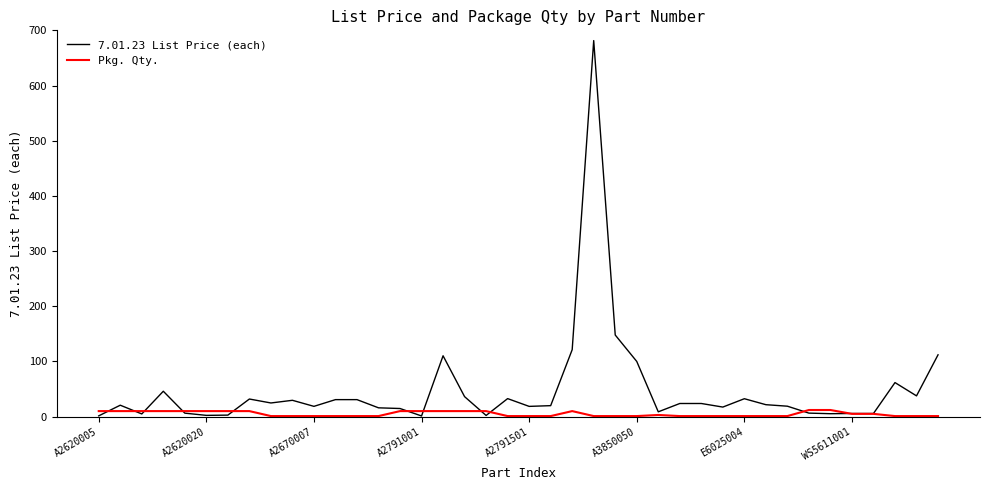

List the series in order of their overall mean, highest first.

7.01.23 List Price (each), Pkg. Qty.